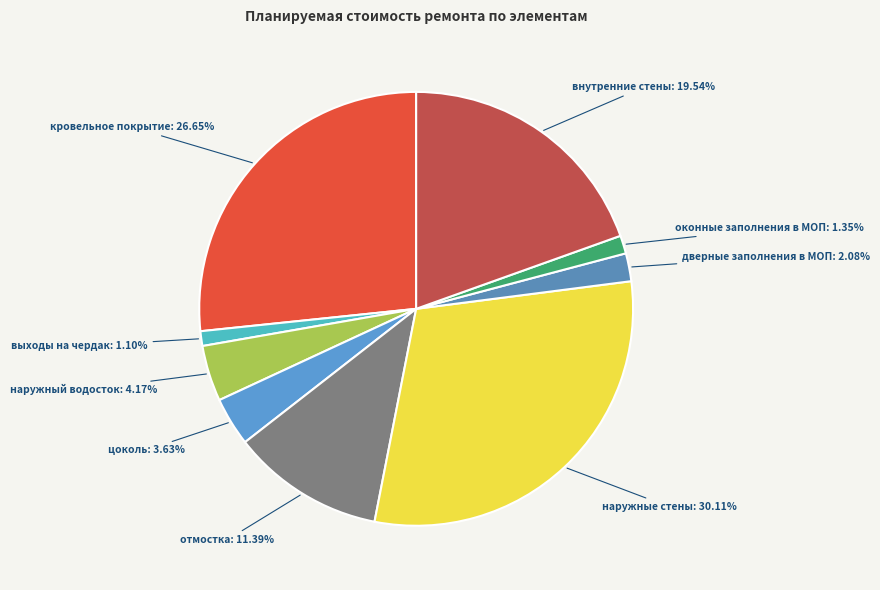

What percentage is NOT represented by оконные заполнения в МОП?

98.7%